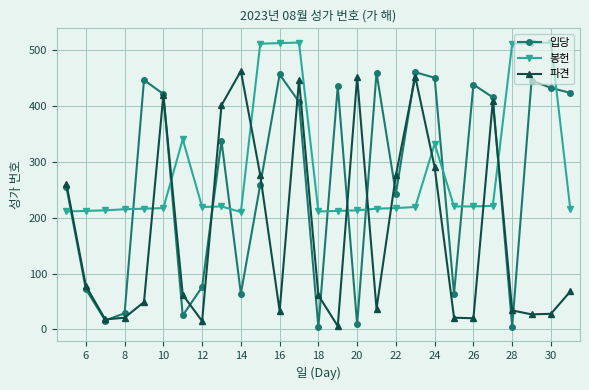

List the series in order of their overall mean, lowest first.

파견, 입당, 봉헌